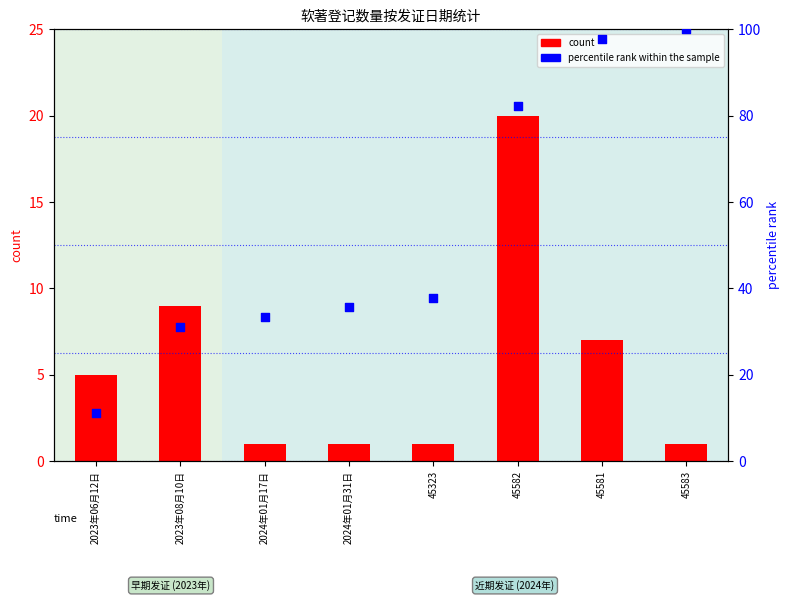

What are all the series names shown in the legend?

count, percentile rank within the sample